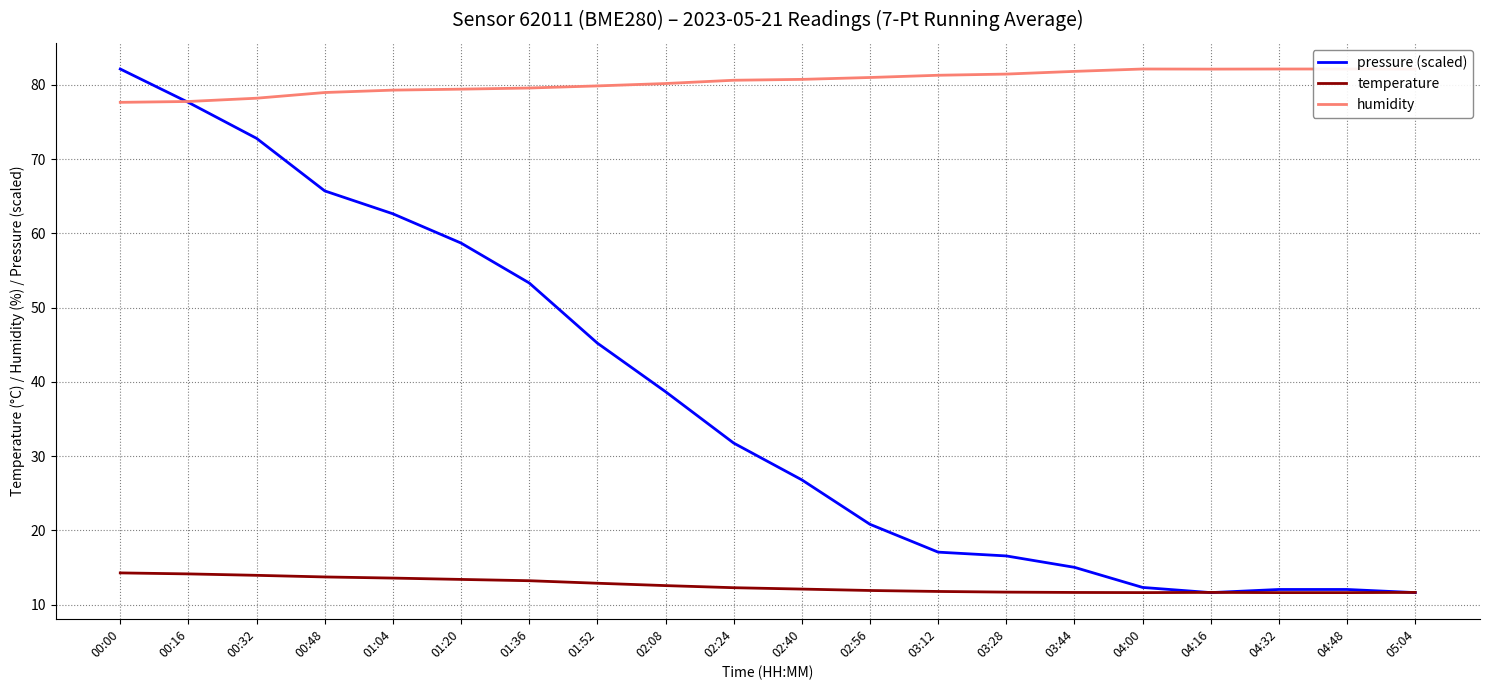

True or false: temperature and humidity cross at least once.

False